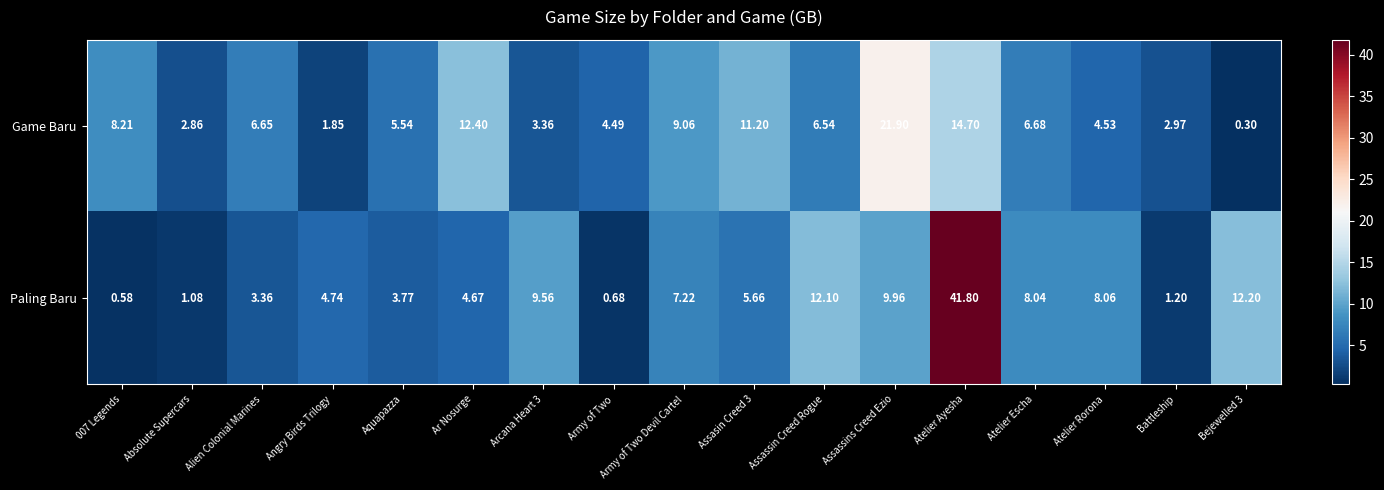

Which category has the highest value in the Paling Baru series?

Atelier Ayesha